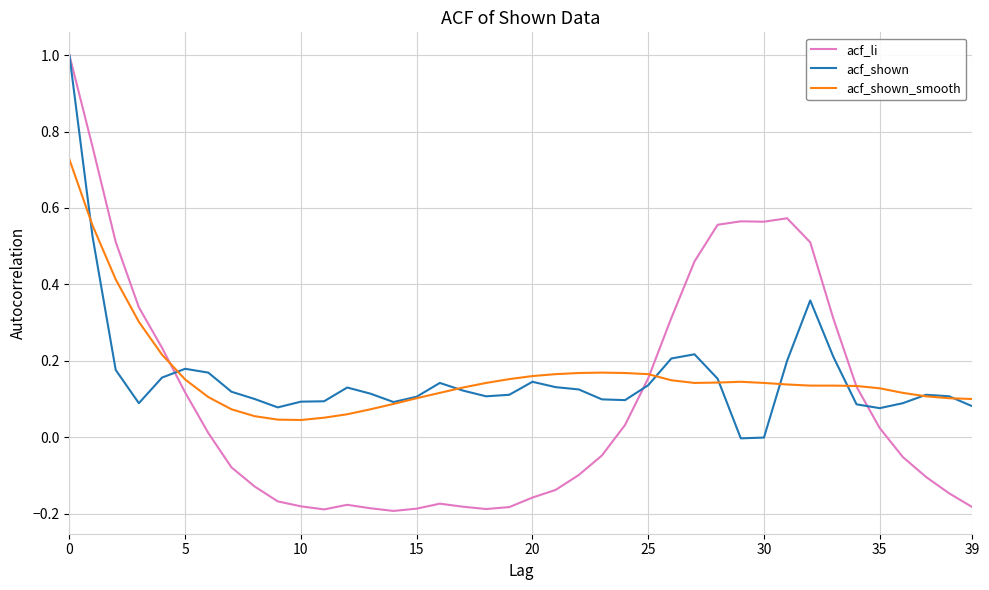

What is the maximum value for acf_shown?

1.0